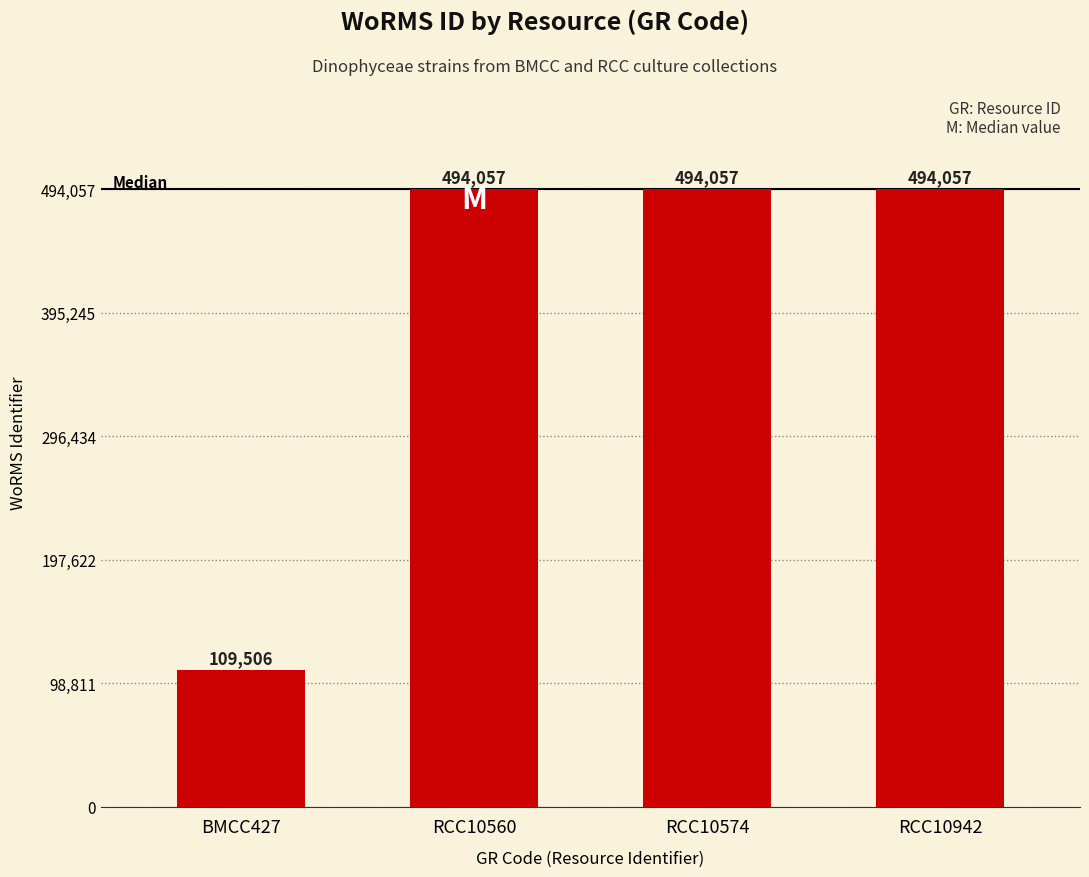

Is it true that the value at BMCC427 is 109506?

True